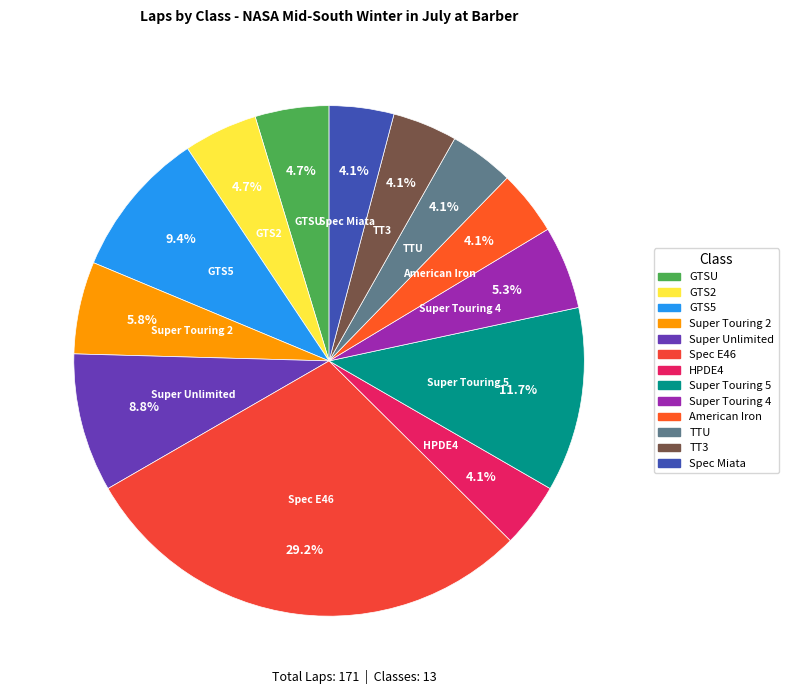

What is the ratio of the value at American Iron to the value at HPDE4?

1.0